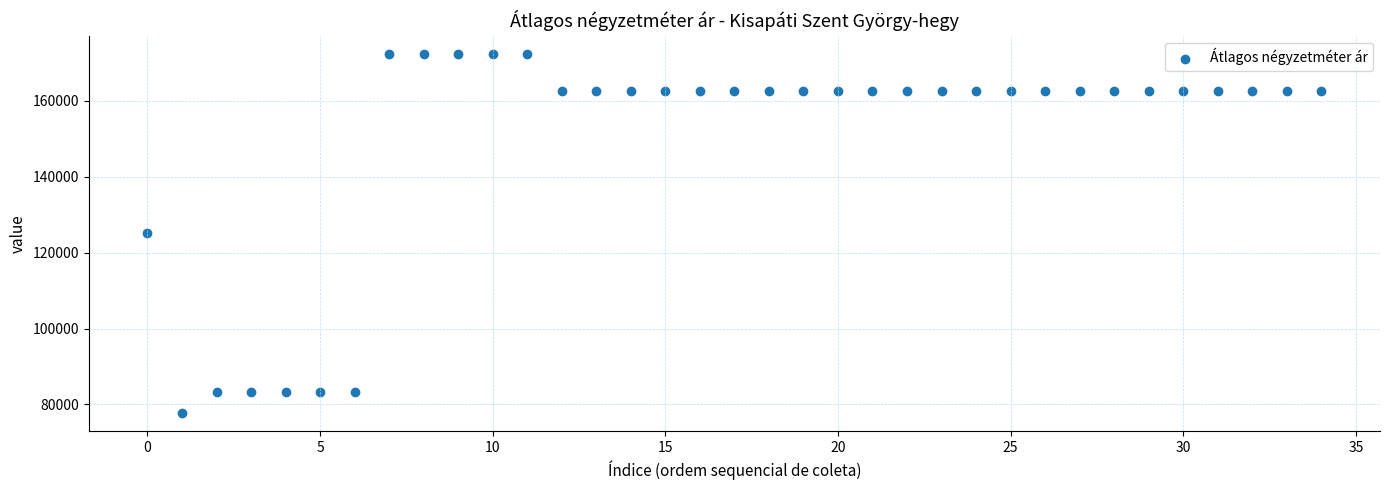

What is the range of Y values (max minus min)?

94723